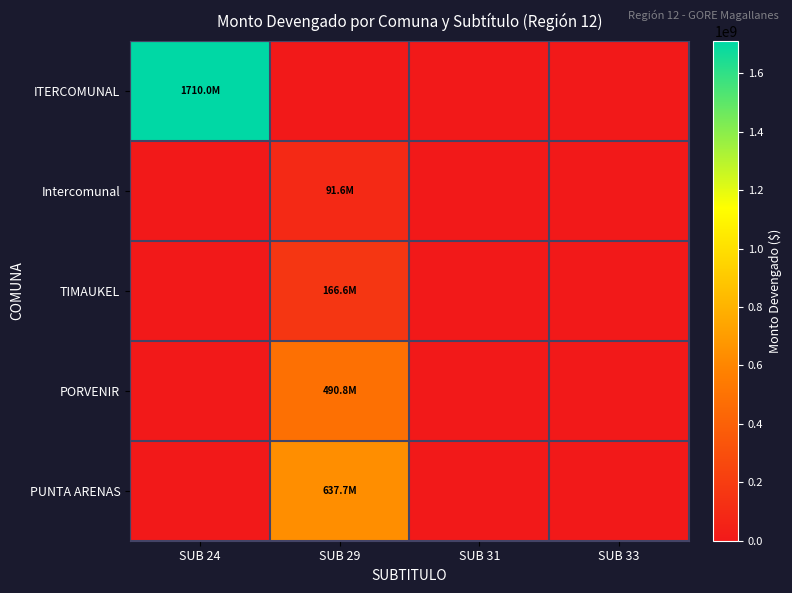

Reading left to right, list all the values displayed in this chart.

ITERCOMUNAL: SUB 24=1709953251	SUB 29=0	SUB 31=0	SUB 33=0
Intercomunal: SUB 24=0	SUB 29=91624949	SUB 31=0	SUB 33=0
TIMAUKEL: SUB 24=0	SUB 29=166600000	SUB 31=0	SUB 33=0
PORVENIR: SUB 24=0	SUB 29=490816214	SUB 31=0	SUB 33=0
PUNTA ARENAS: SUB 24=0	SUB 29=637749929	SUB 31=0	SUB 33=0